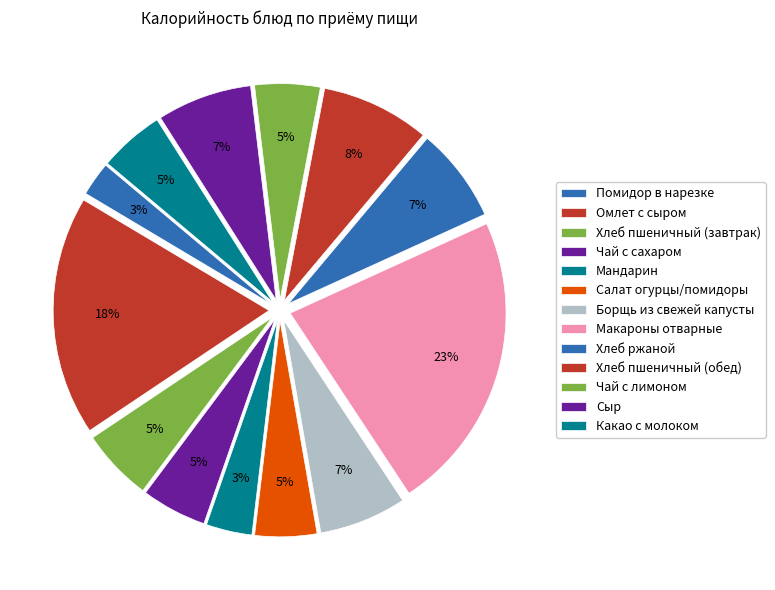

What percentage is the Сыр slice, to the nearest percent?

7%